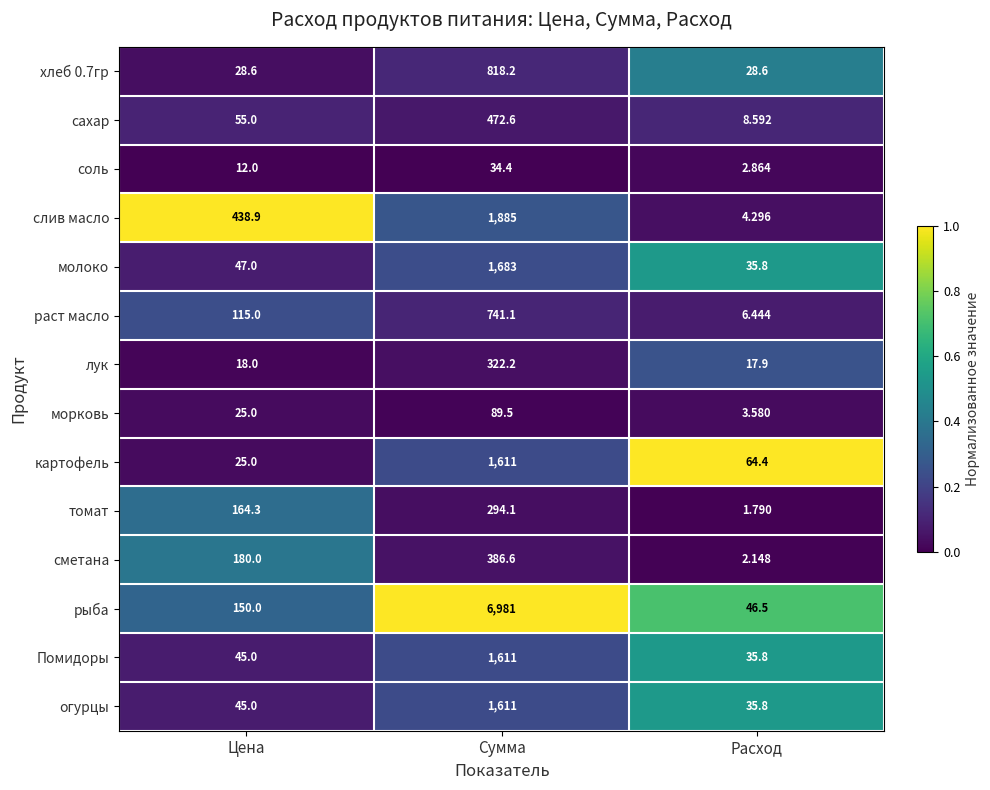

How many categories are shown in the chart?

3